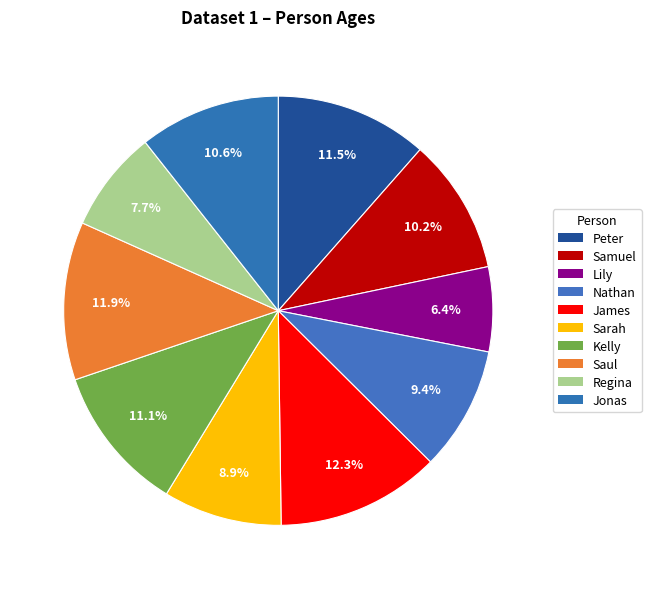

Count the number of slices in the pie.

10